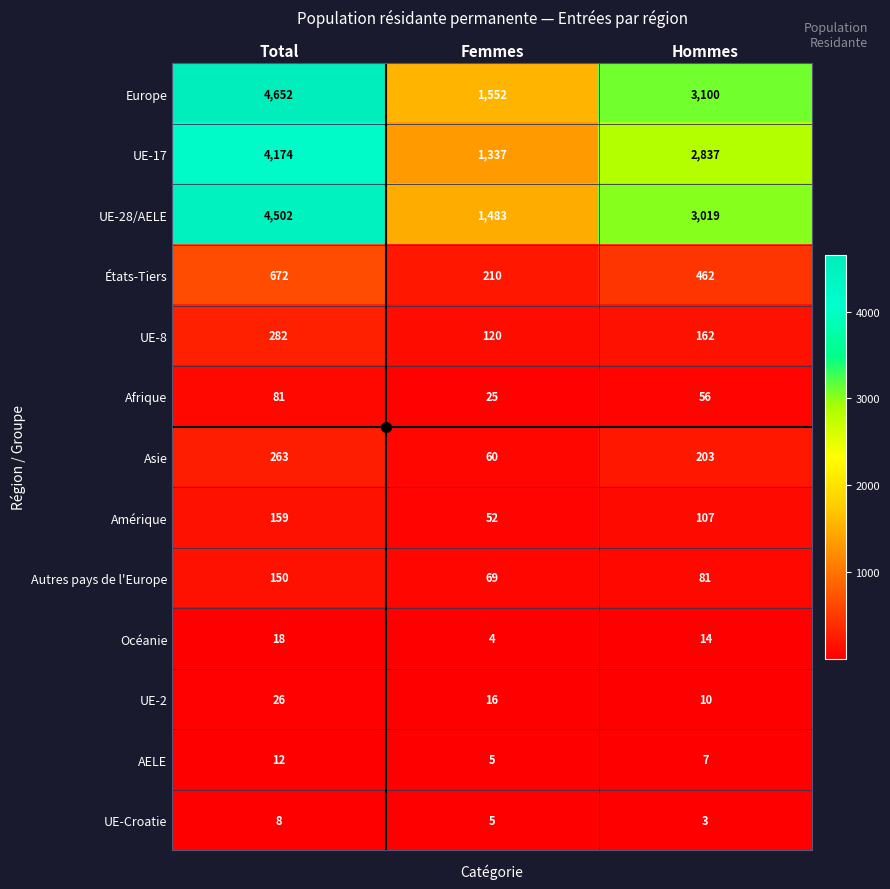

Rank the series by their maximum value, from lowest to highest.

UE-Croatie, AELE, Océanie, UE-2, Afrique, Autres pays de l'Europe, Amérique, Asie, UE-8, États-Tiers, UE-17, UE-28/AELE, Europe